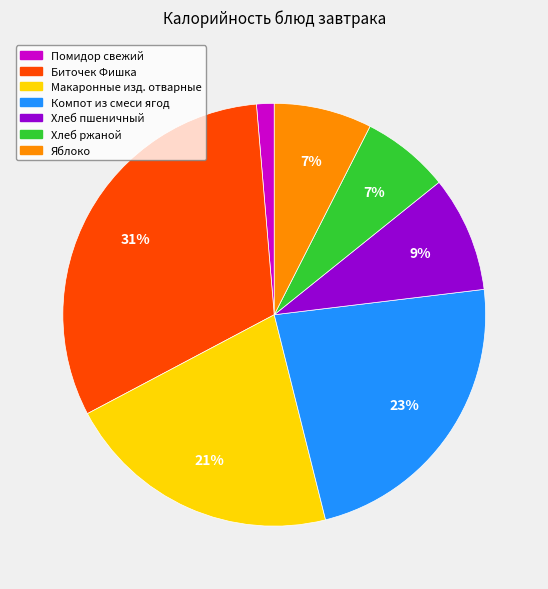

Between Биточек Фишка and Компот из смеси ягод, which is larger?

Биточек Фишка